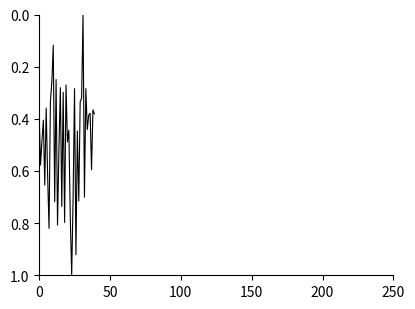

How many interior local valleys (lower than both neighbors) does the data have?

14